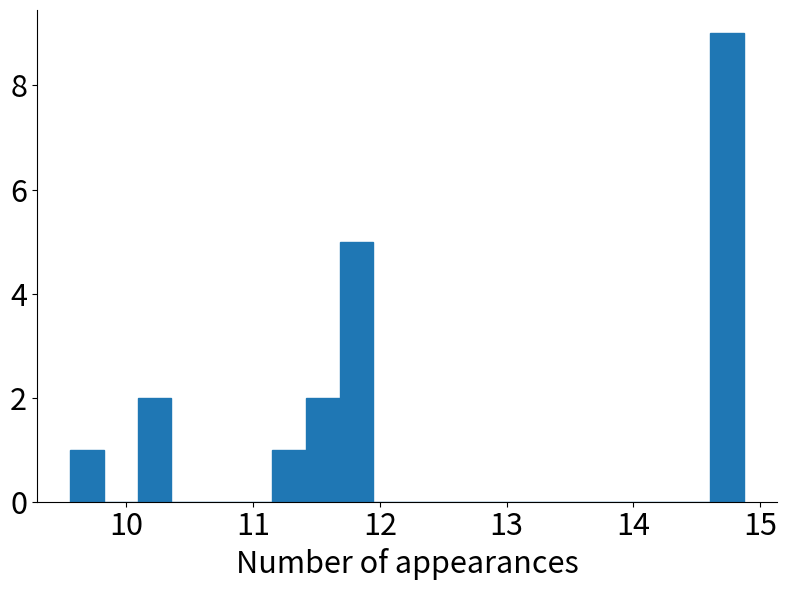

Read against the x-axis, roughly where is the centre of the tallest bar?

14.7